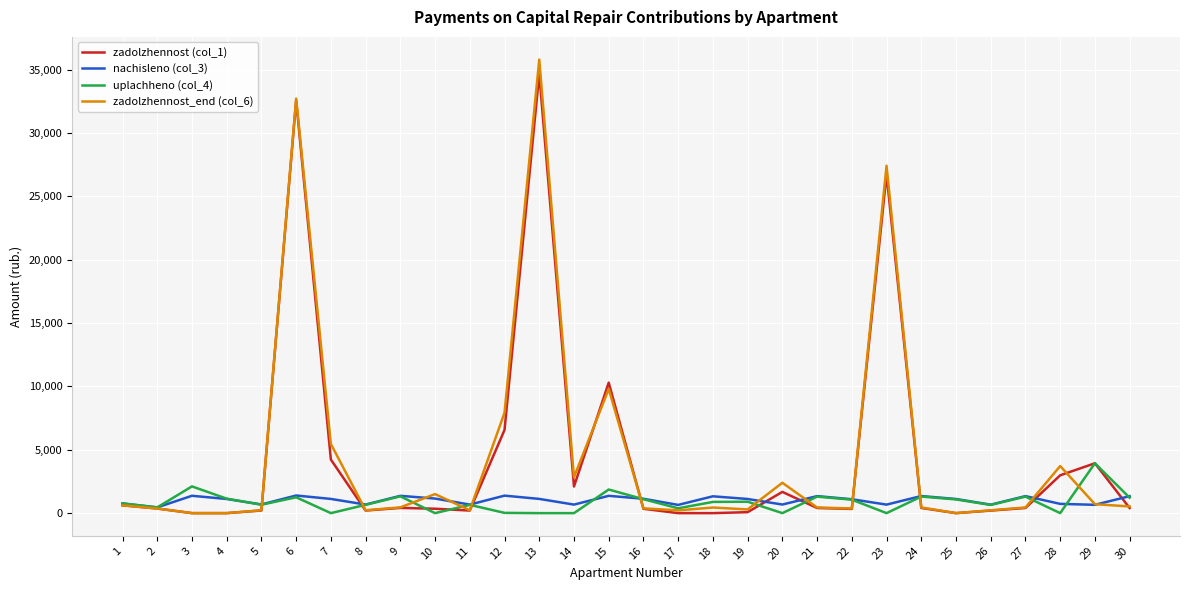

Where does the zadolzhennost_end (col_6) series first go above 449?

1